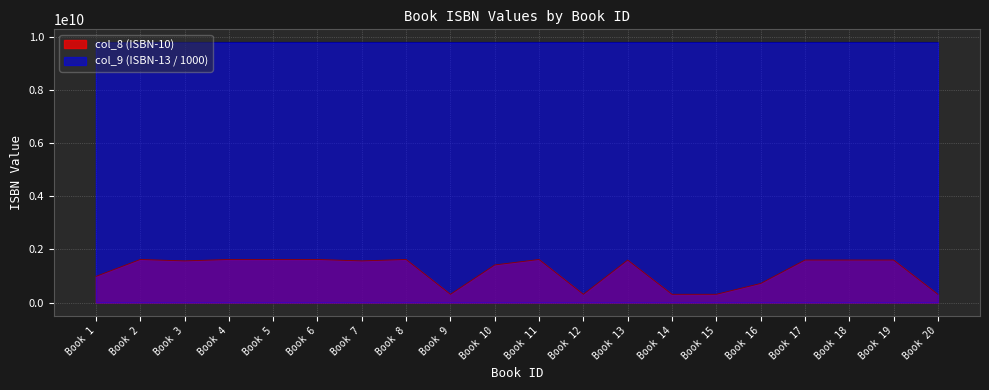

What is the difference between the maximum and minimum values in the col_9 (ISBN-13 mod) series?

1309273.2